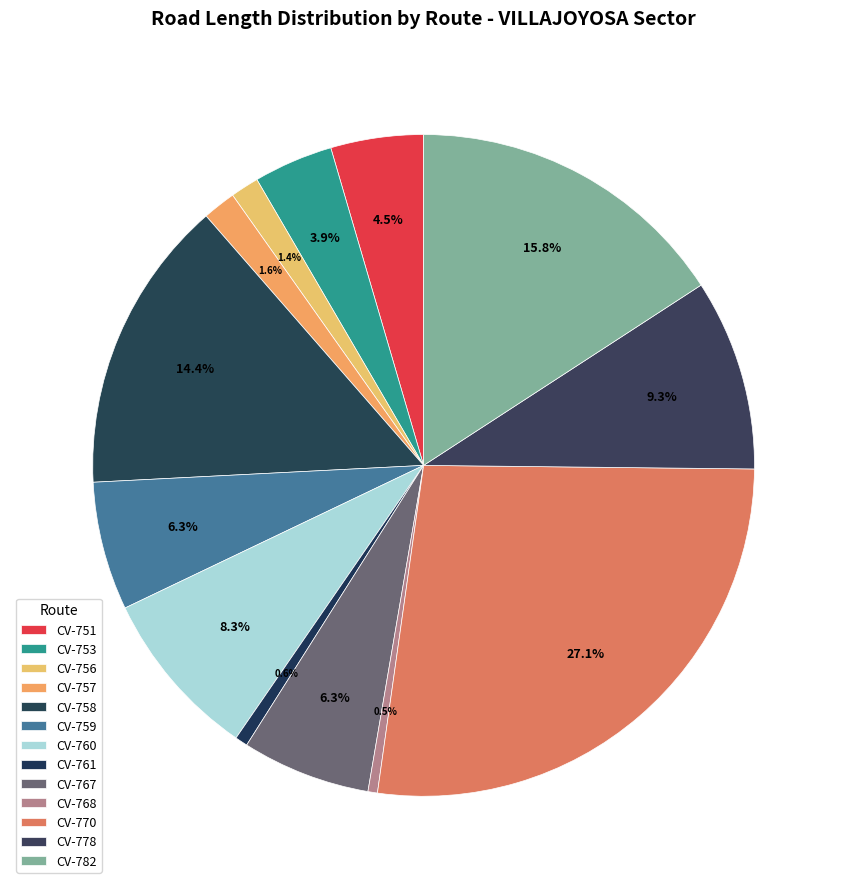

Rank the categories by value from highest to lowest.

CV-770, CV-782, CV-758, CV-778, CV-760, CV-767, CV-759, CV-751, CV-753, CV-757, CV-756, CV-761, CV-768